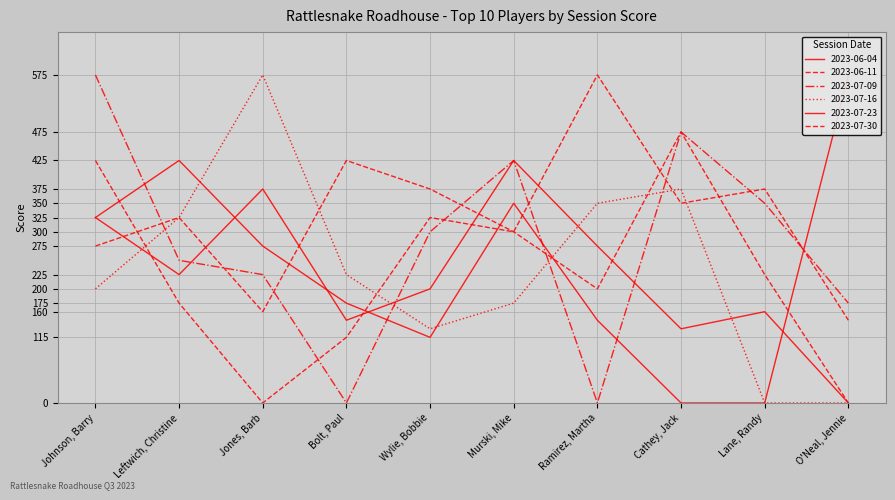

At which category does 2023-06-04 reach its first local valley?

Wylie, Bobbie